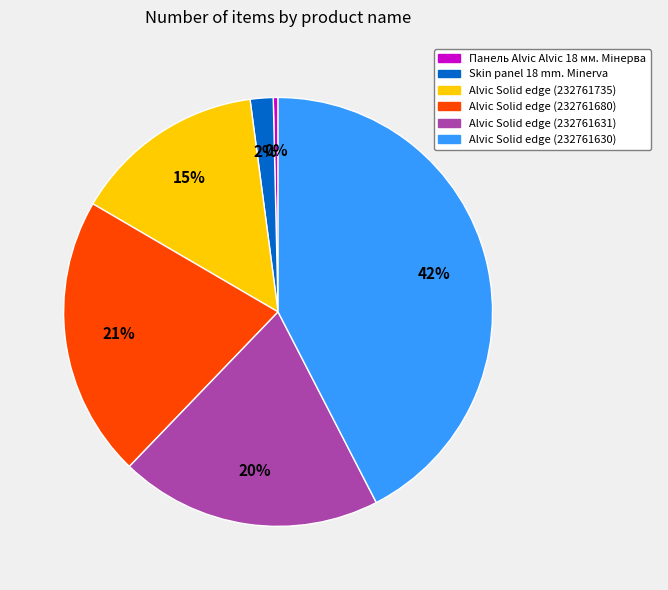

To the nearest percent, what is the difference between the largest and smallest slice percentages?

42%